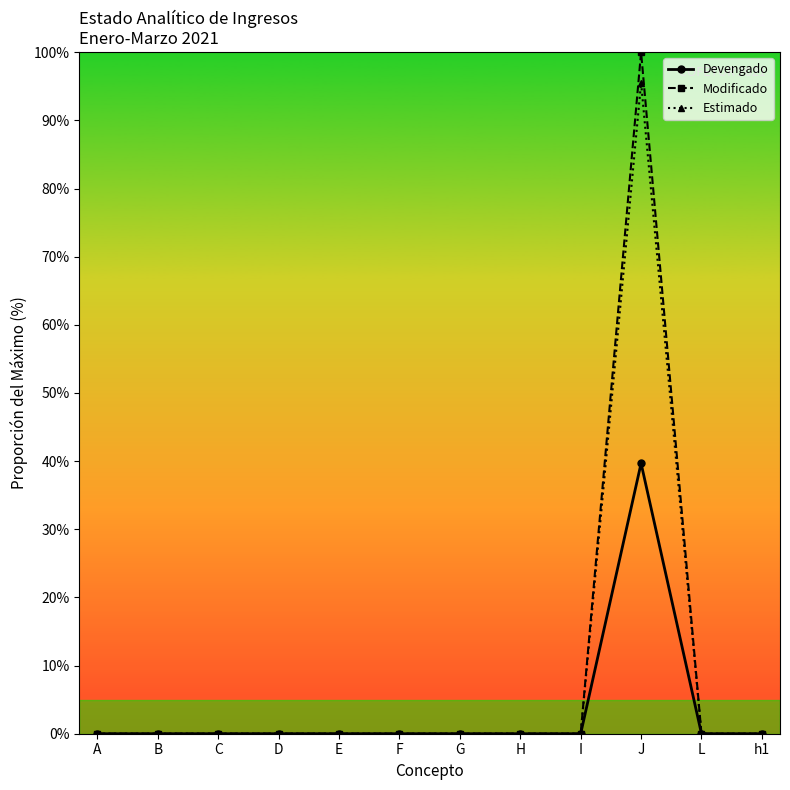

Is this an area chart (filled region under the line)?

No